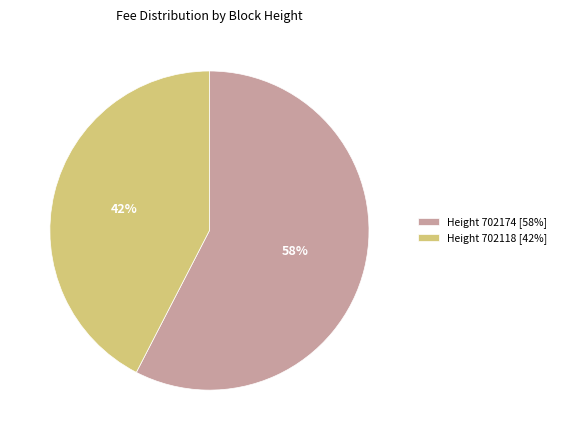

To the nearest percent, what is the average slice percentage?

50%